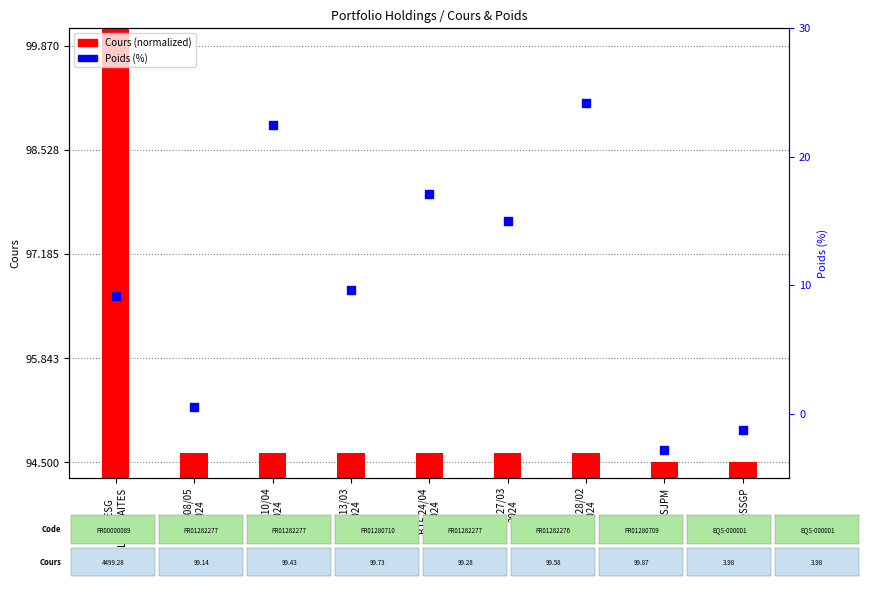

Which series has the largest total across all categories?

Cours (normalized)